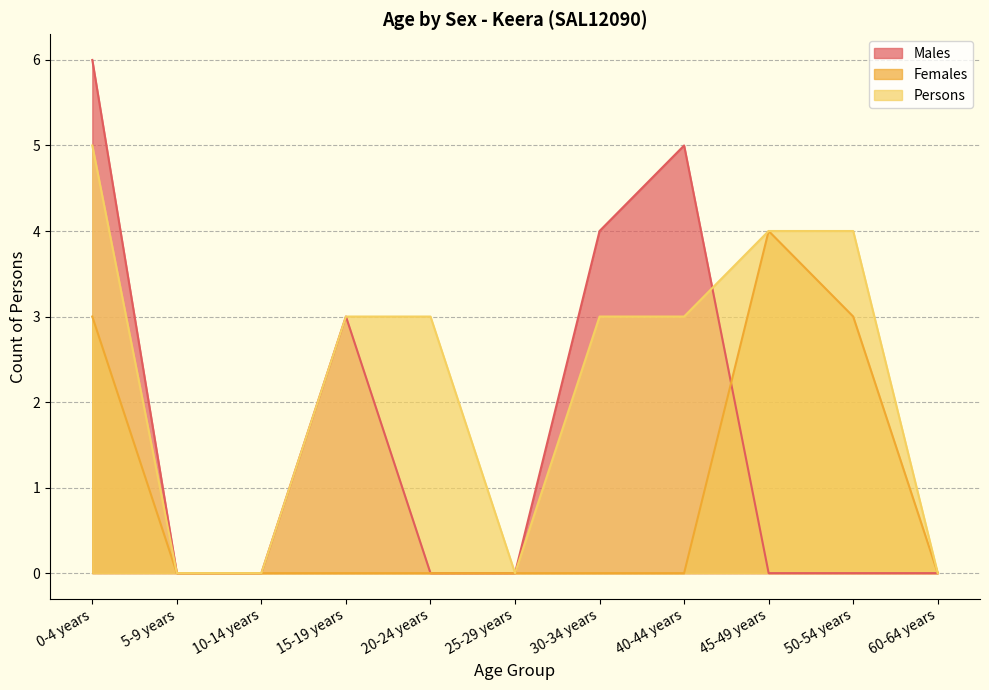

At which category does the chart reach its minimum across all series?

5-9 years